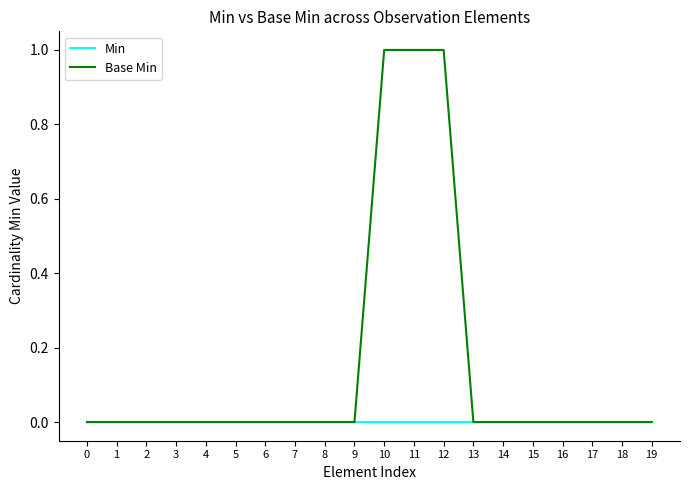

The value of Base Min at 5 is -1. True or false?

False